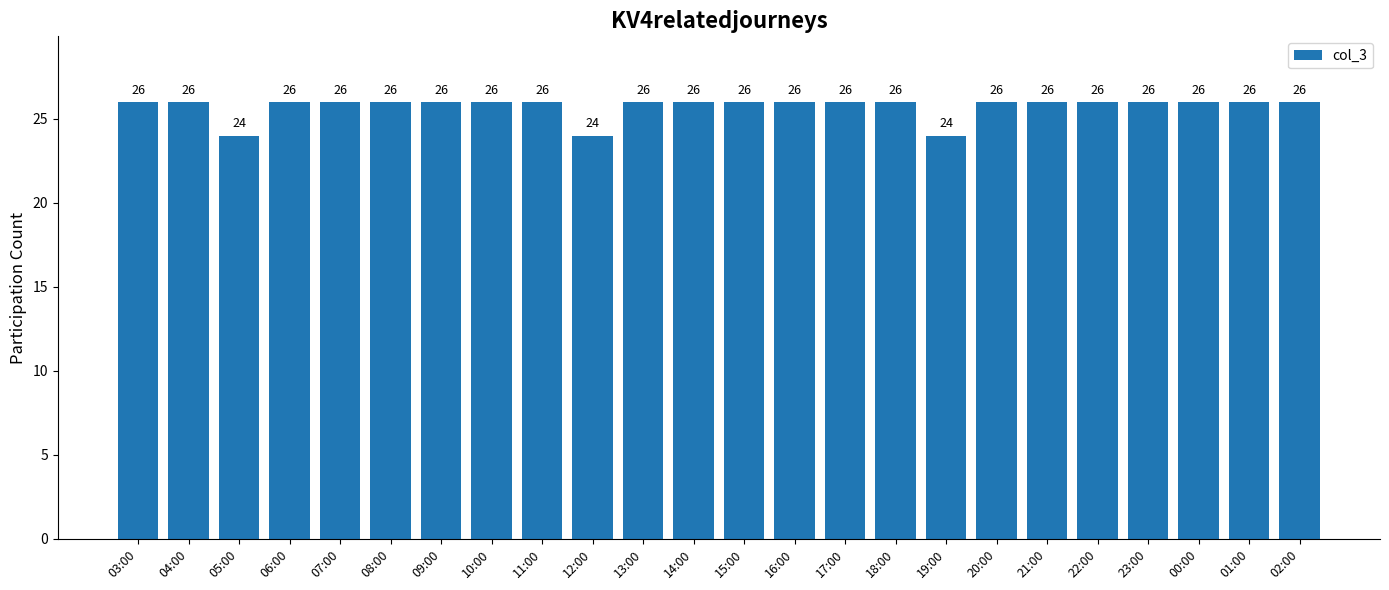

What is the greatest value displayed?

26